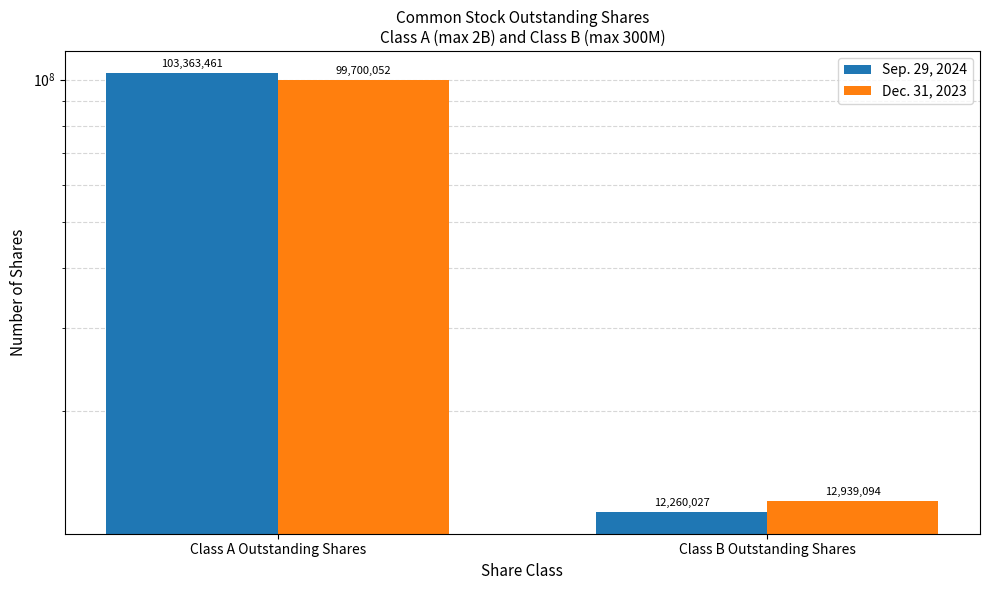

What is the sum of all Sep. 29, 2024 values?

115623488